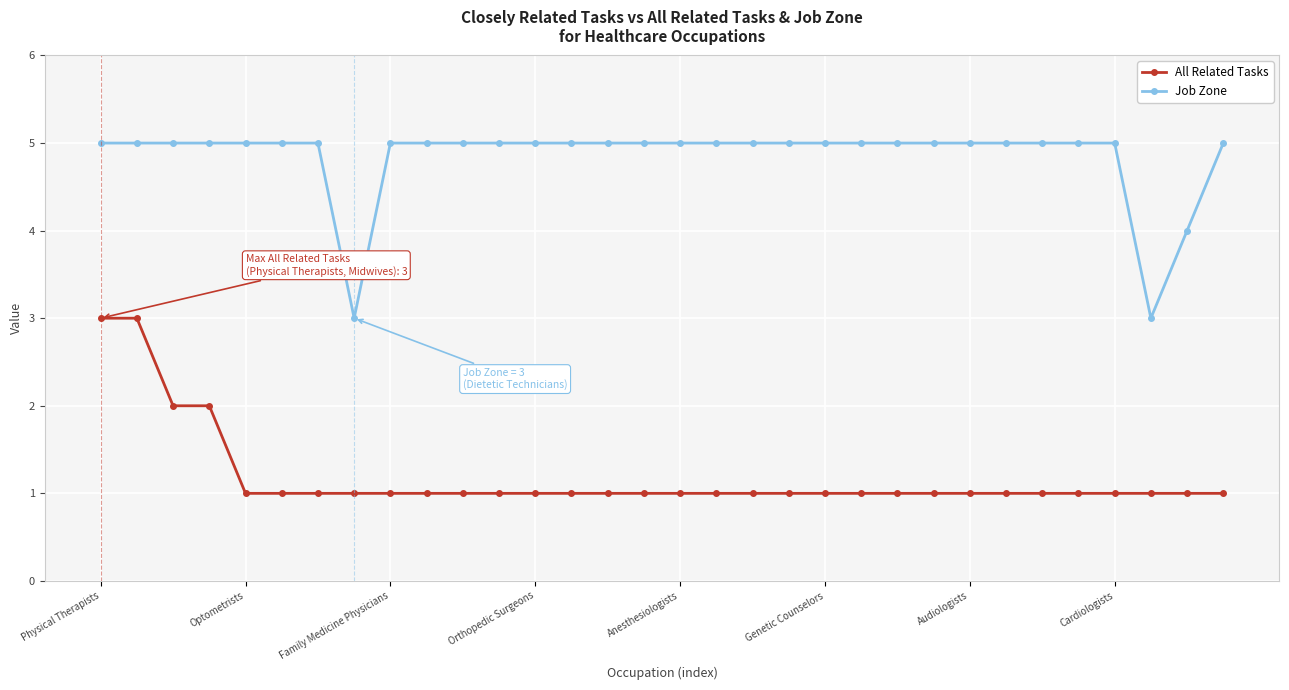

True or false: Job Zone and All Related Tasks intersect in this chart.

False